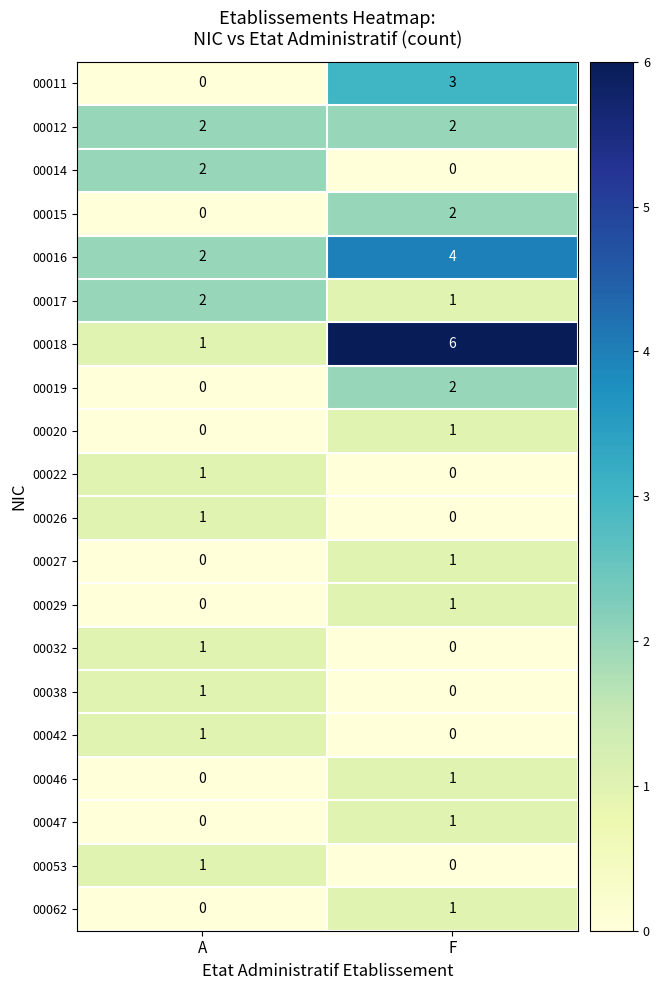

Which series has the largest total across all categories?

00018